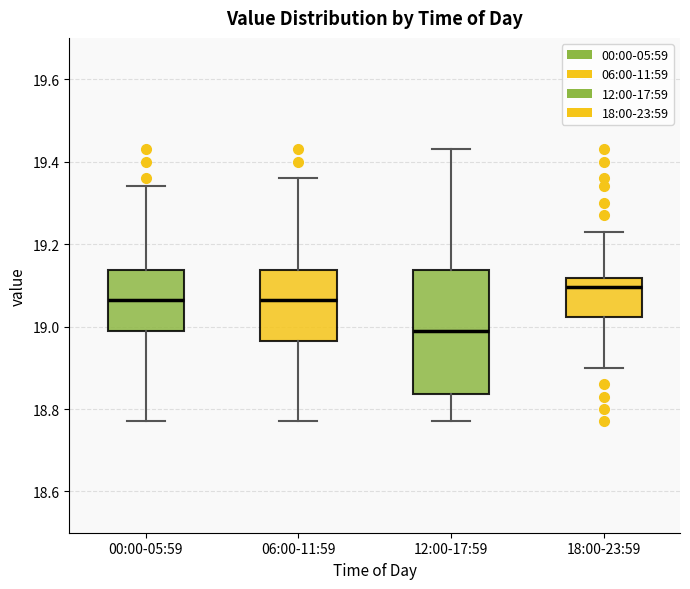

Comparing the boxes themselves (not the whiskers), which one is the tallest?

12:00-17:59